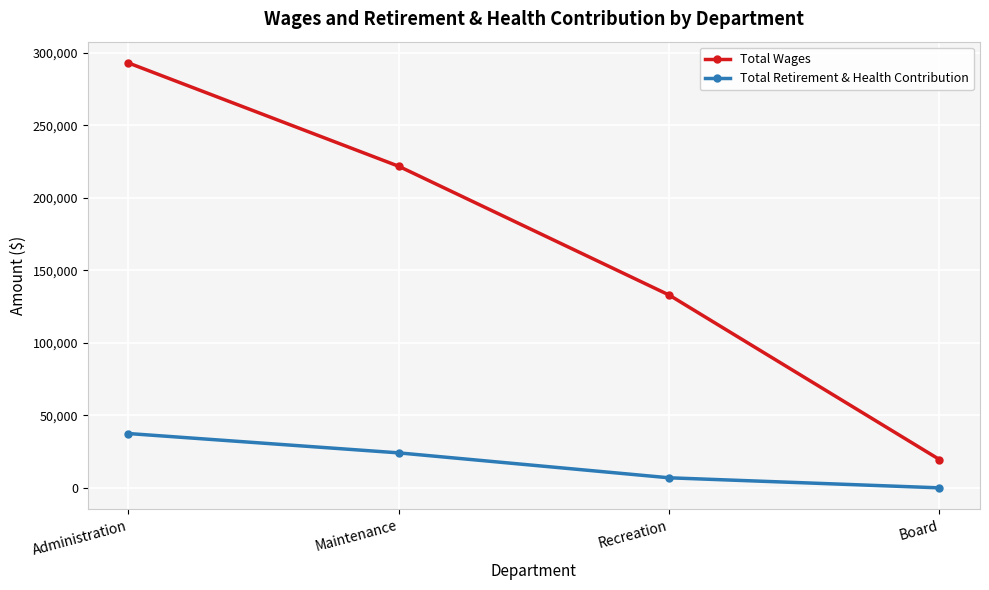

True or false: Total Retirement & Health Contribution has a value of 37477 at Administration.

True